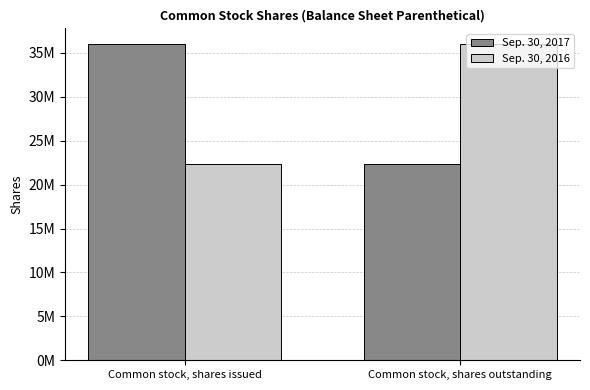

At which label is Sep. 30, 2017 closest to 29198116?

Common stock, shares outstanding